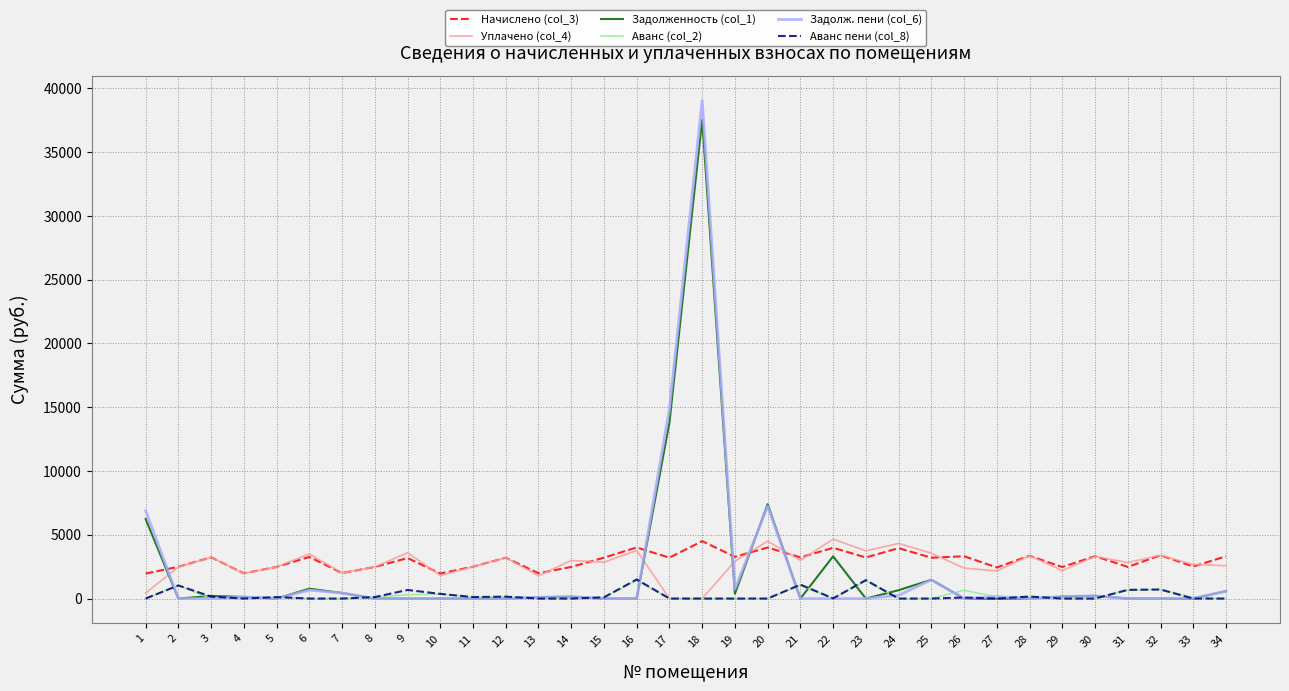

What is the greatest value displayed?

39055.9